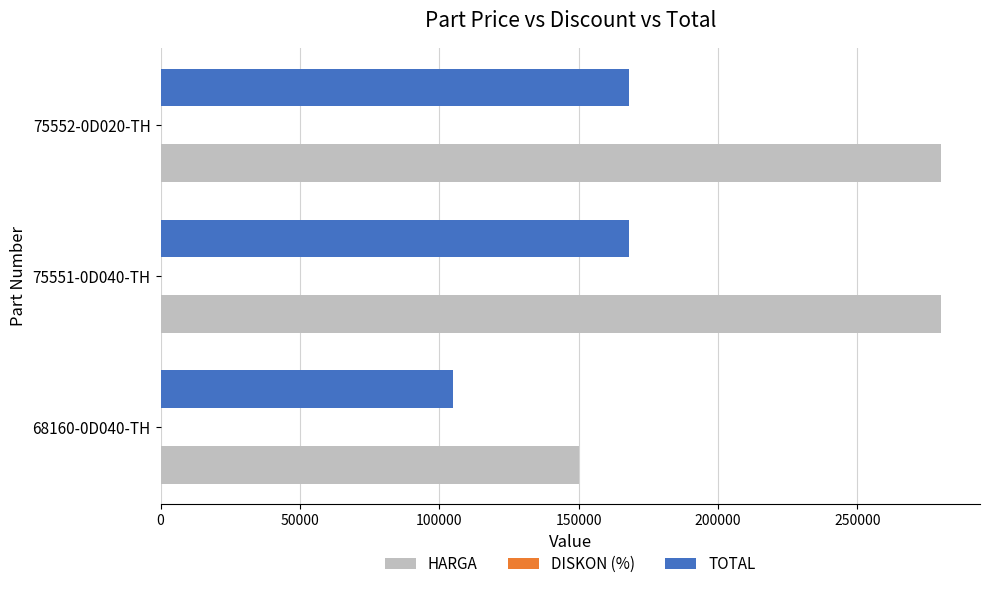

List the series in order of their peak value, highest first.

HARGA, TOTAL, DISKON (%)